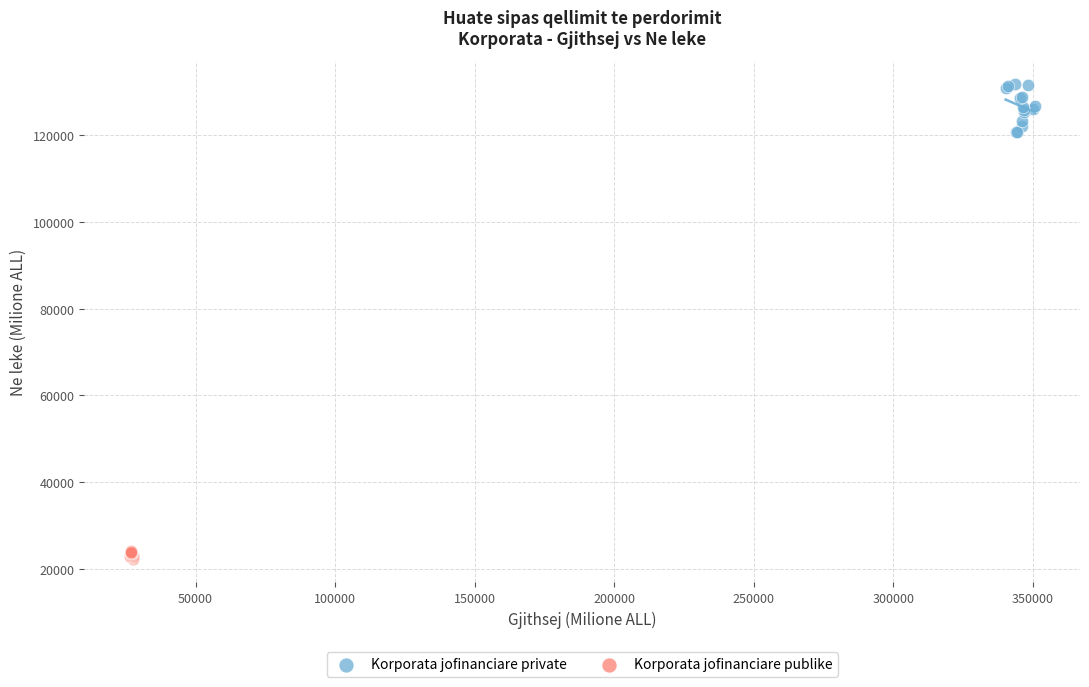

Which series contains the highest Y value?

Korporata jofinanciare private